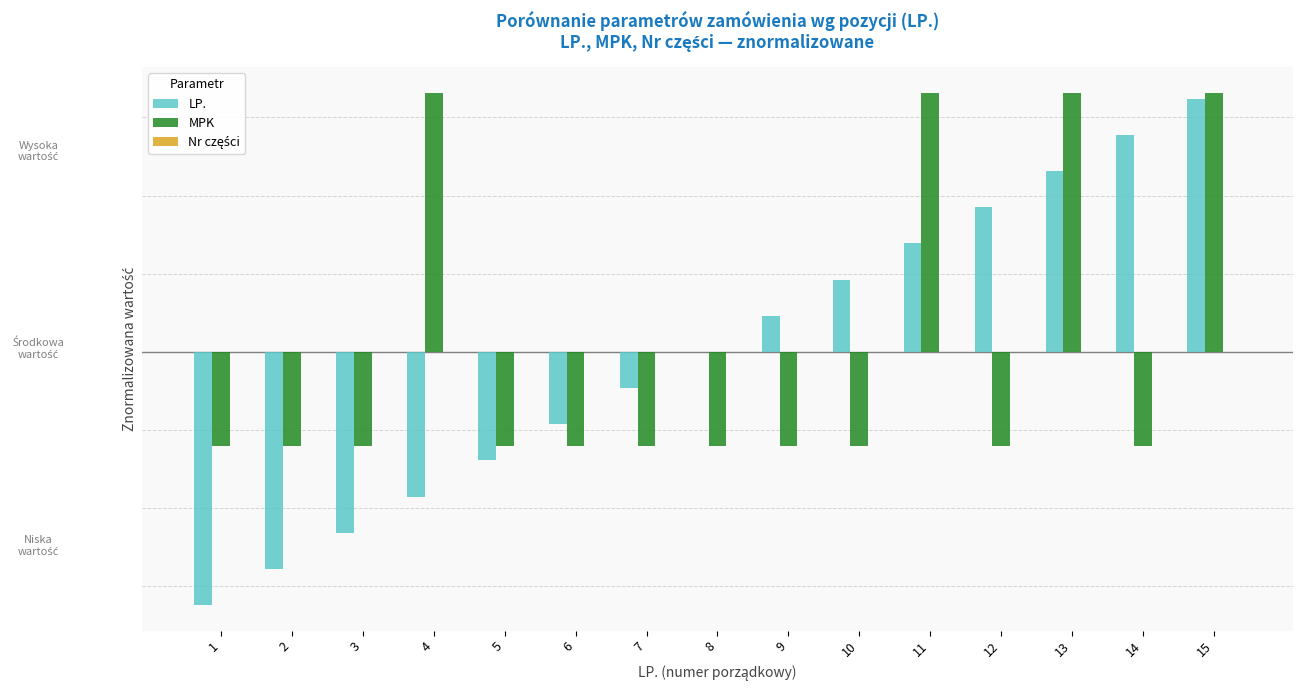

Which series has the widest spread of values?

LP.